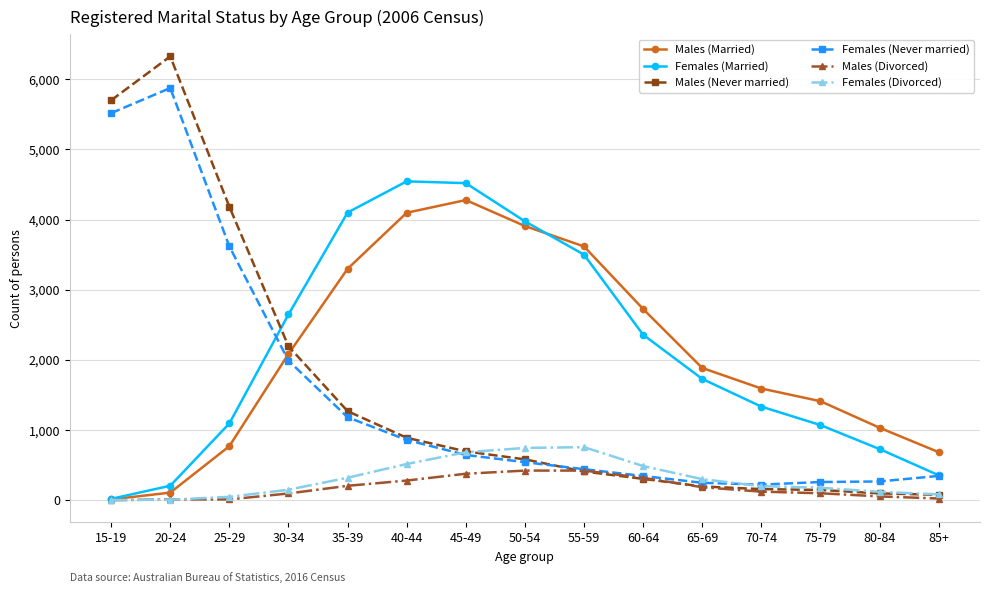

At which label does Females (Married) first exceed 1729?

30-34